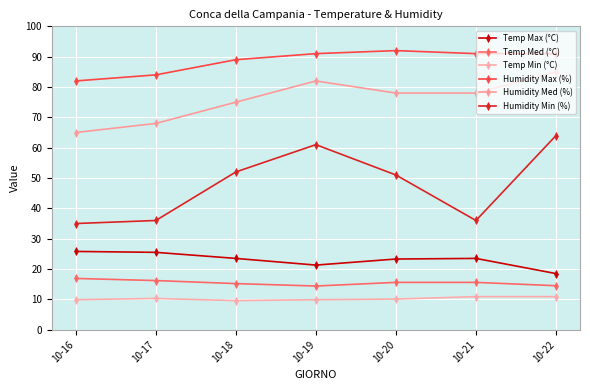

At how many categories does at least one series exceed 15?

7